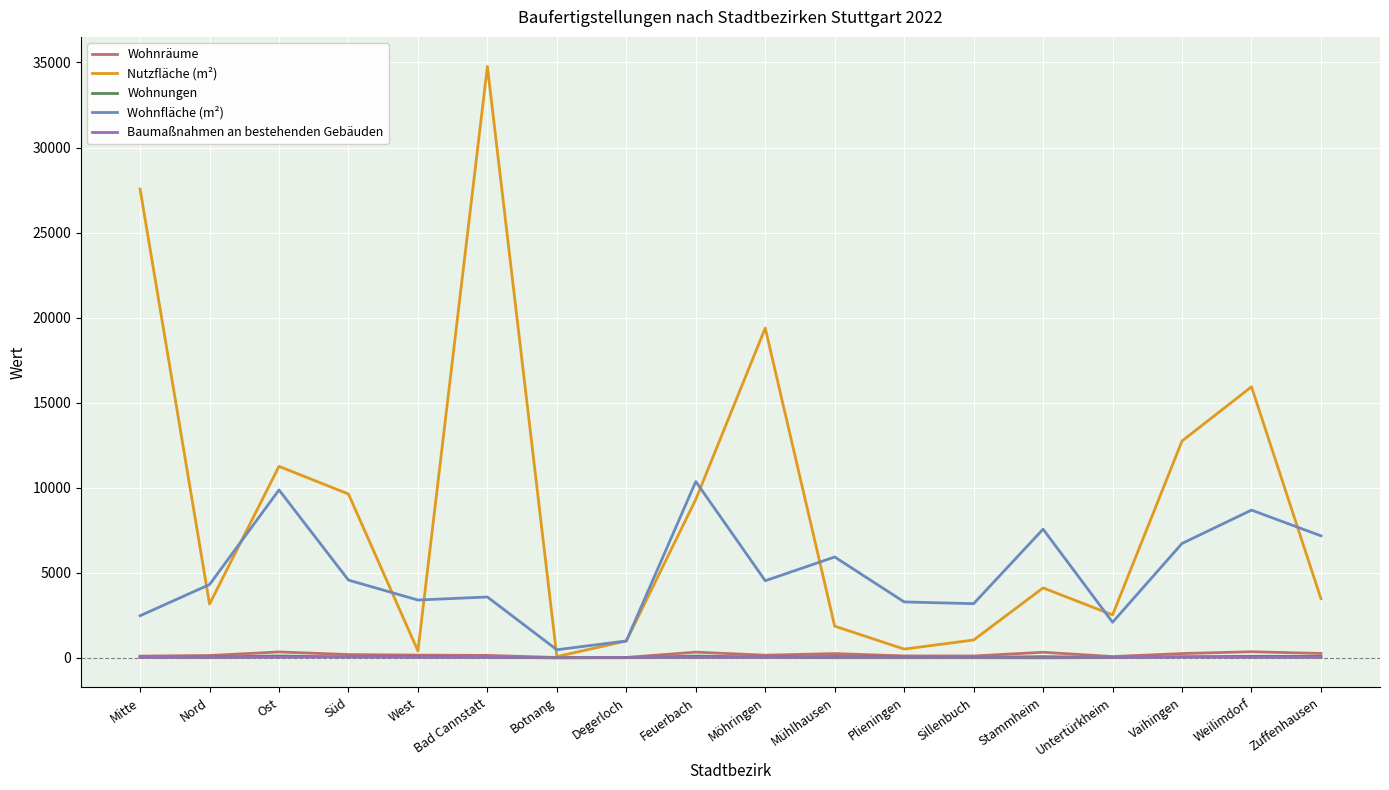

In Wohnräume, how many points are higher than both neighbors (excluding endpoints)?

5